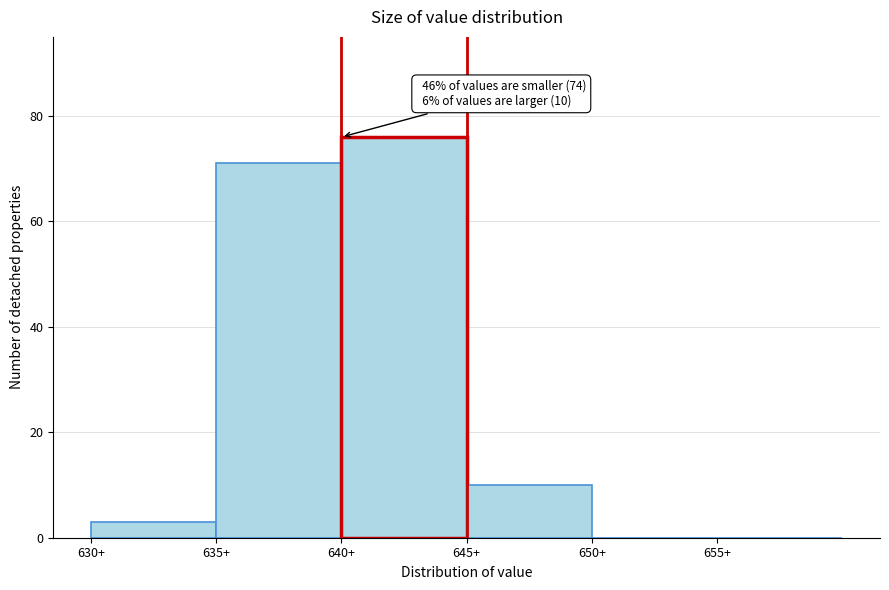

Over which range of the x-axis is the bar tallest?

640 to 645